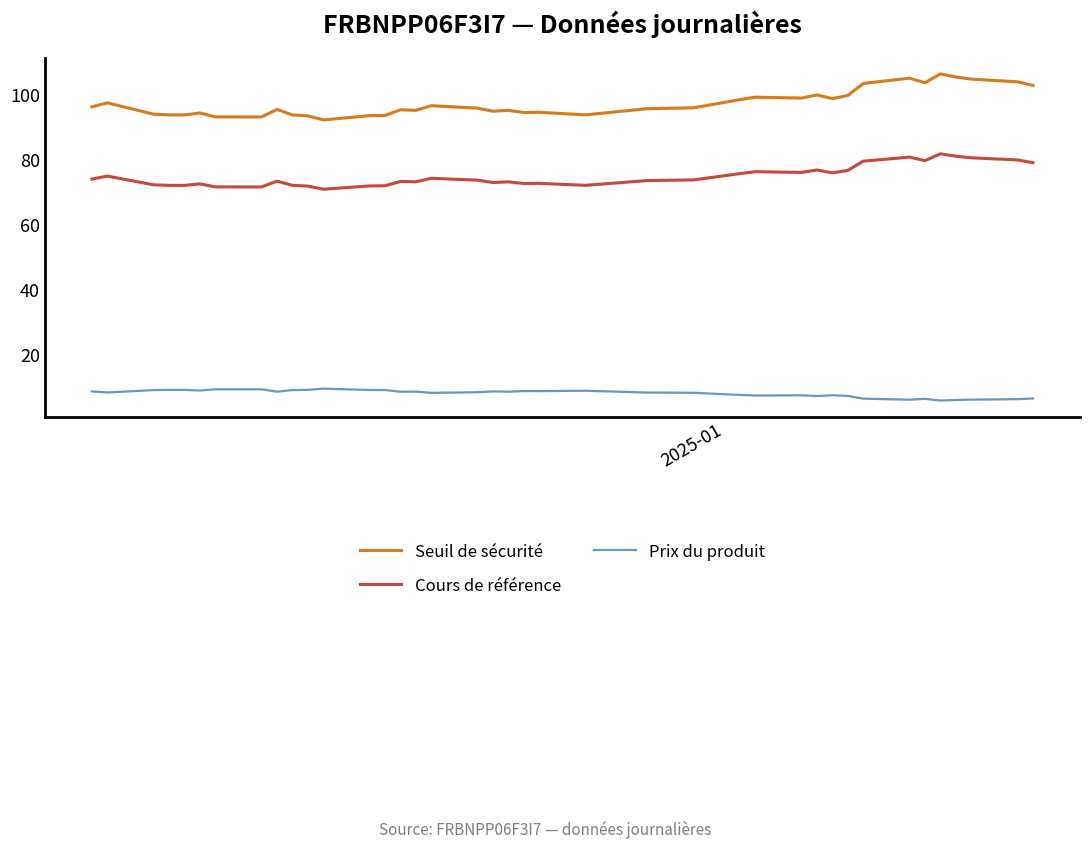

True or false: Cours de référence and Prix du produit cross at least once.

False